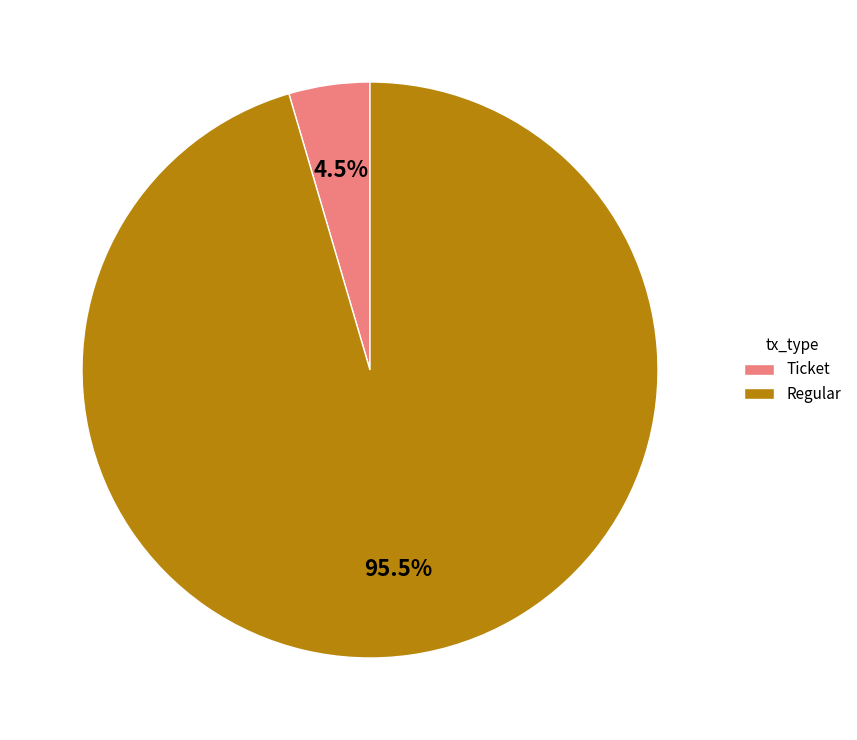

What is the majority slice?

Regular